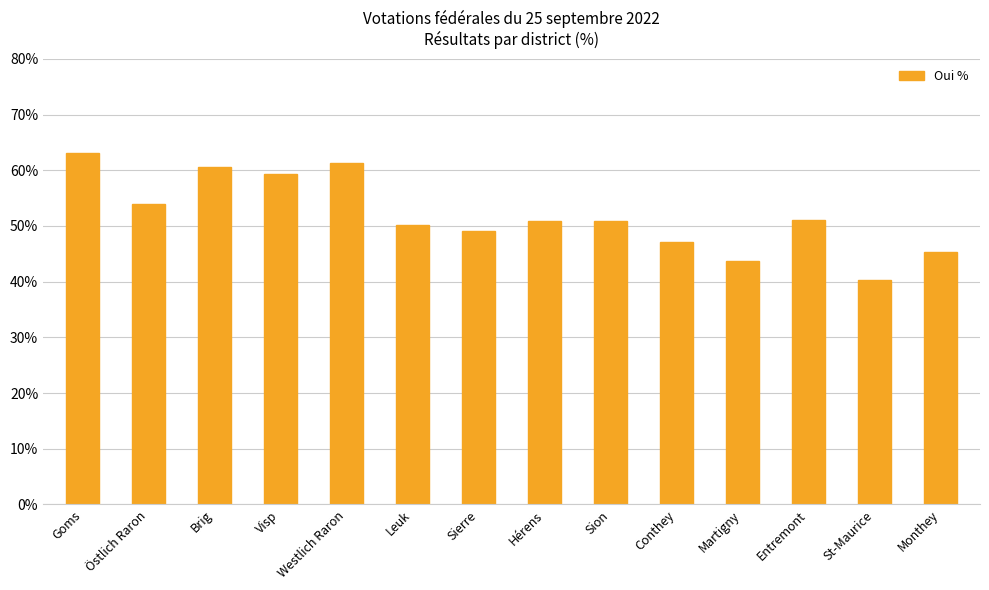

At which category does the chart reach its minimum across all series?

St-Maurice